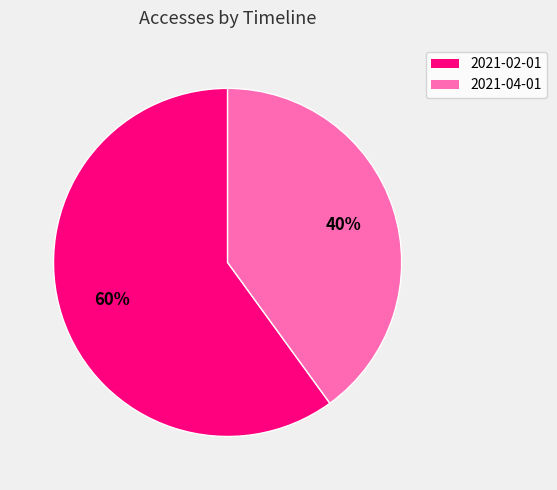

Is the sum of 2021-04-01 and 2021-02-01 greater than half?

Yes